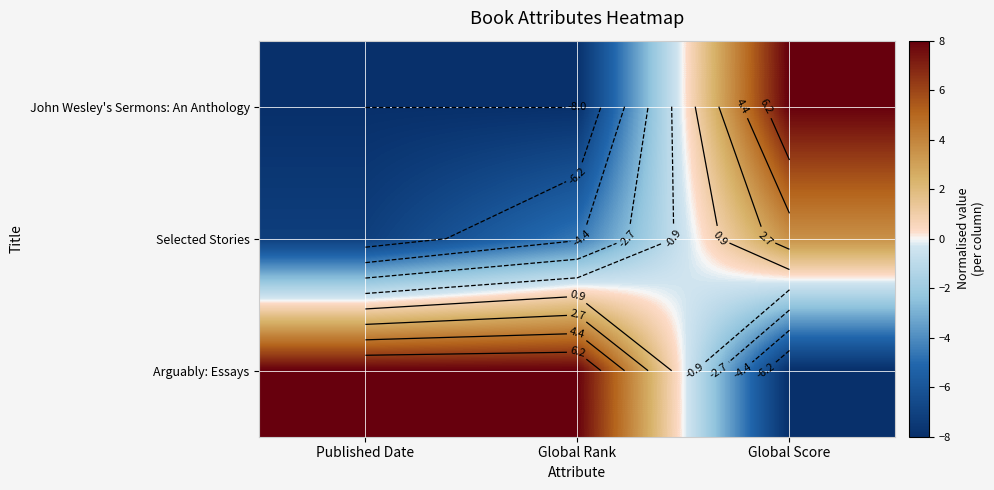

True or false: Arguably: Essays has a value of 8.0 at Published Date.

True